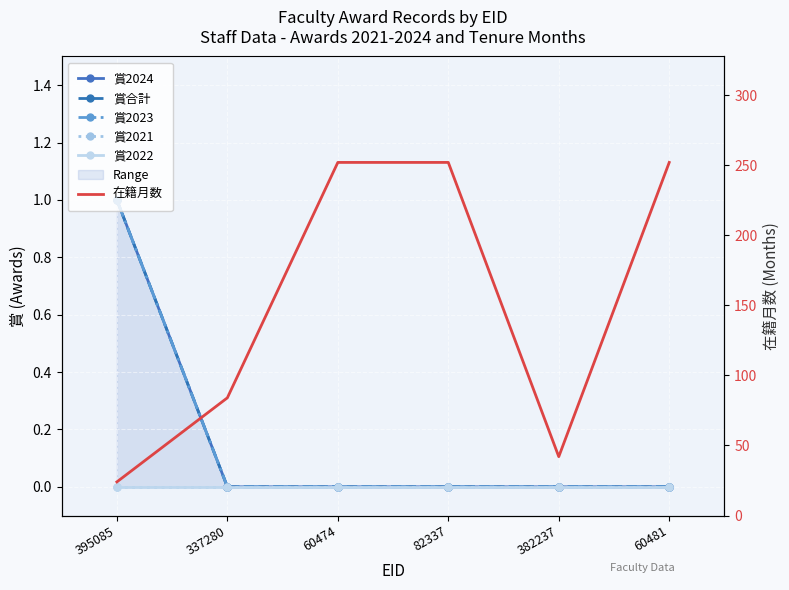

Which series changed the most between 60474 and 382237?

在籍月数